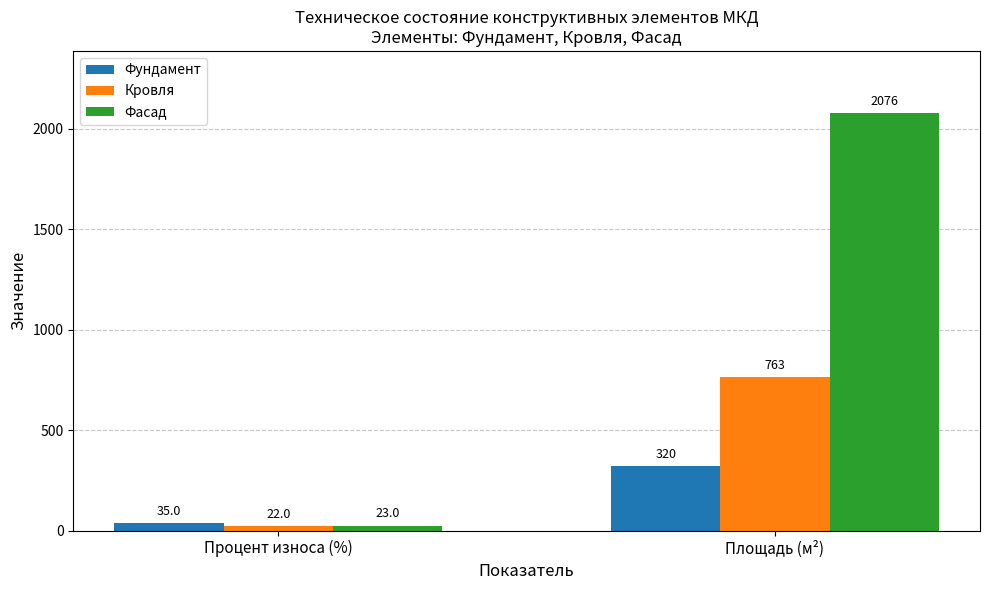

Reading left to right, list all the values displayed in this chart.

Фундамент: 35.0	320.1
Кровля: 22.0	763.2
Фасад: 23.0	2076.5